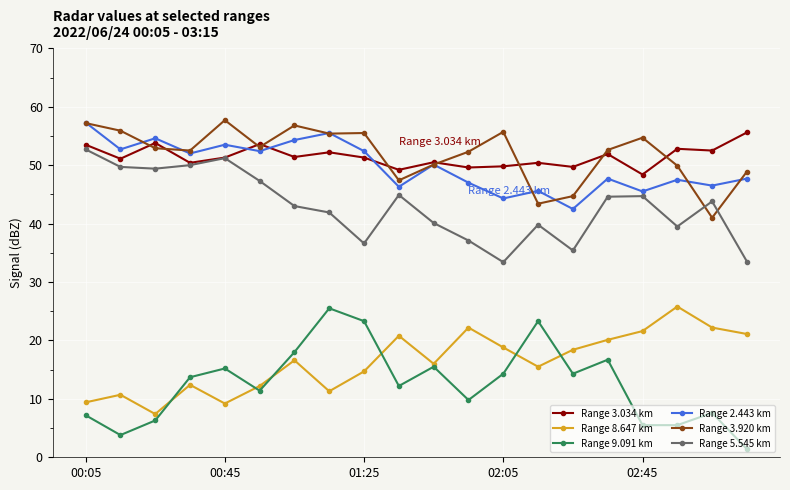

What is the value of the Range 2.443 km point at the 3rd from the left?

54.6